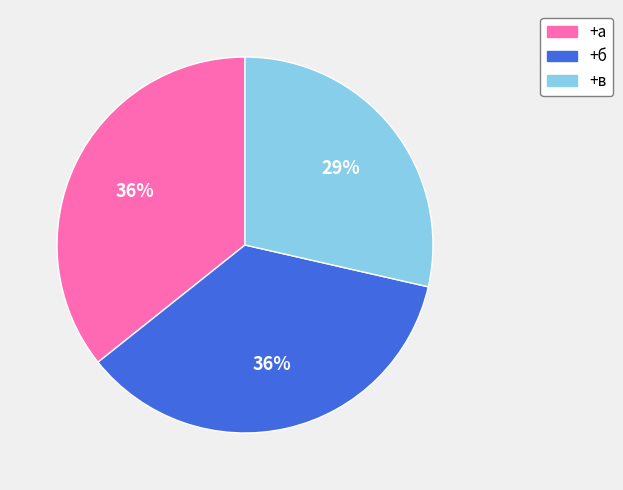

True or false: +а accounts for 48% of the total.

False